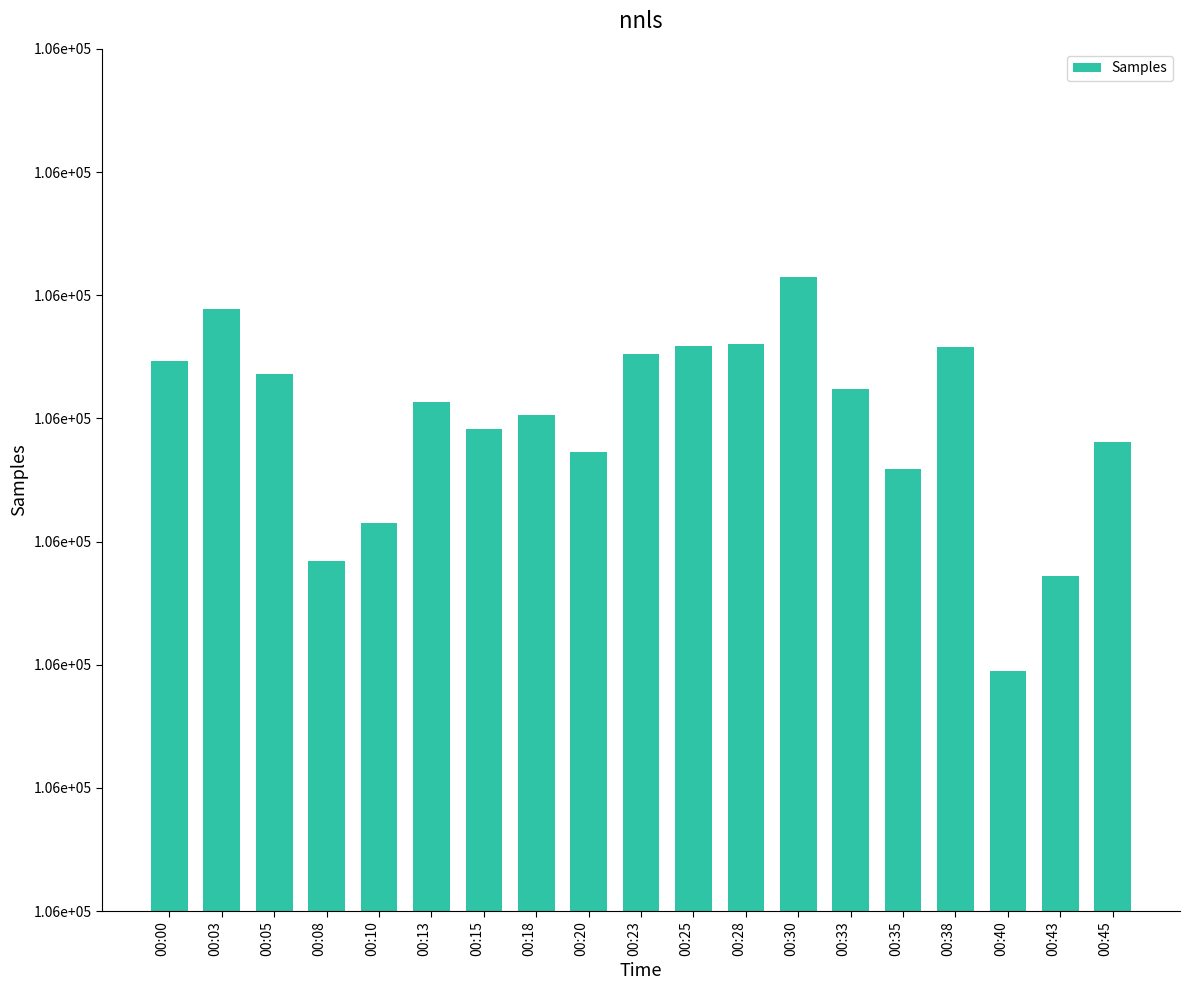

Where does the data first go above 106113?

00:00